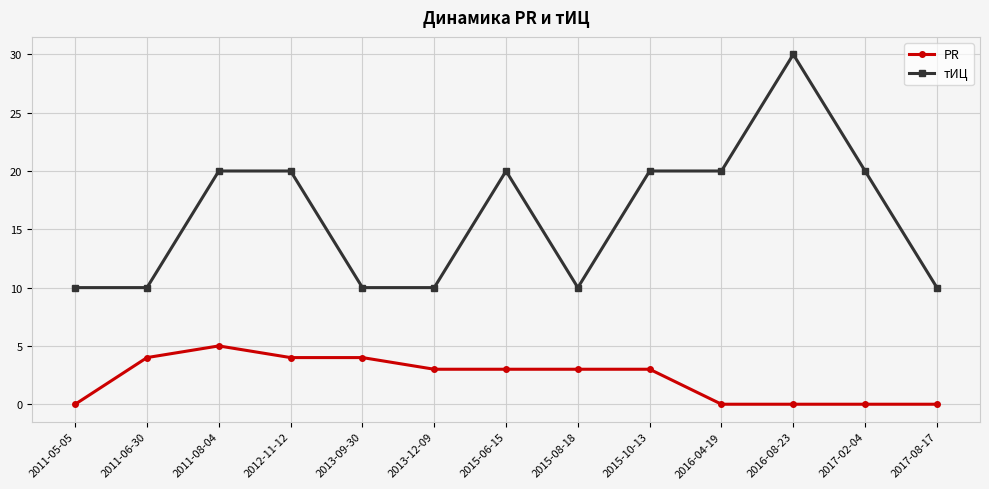

What is the sum of the PR values at 2013-09-30 and 2011-05-05?

4